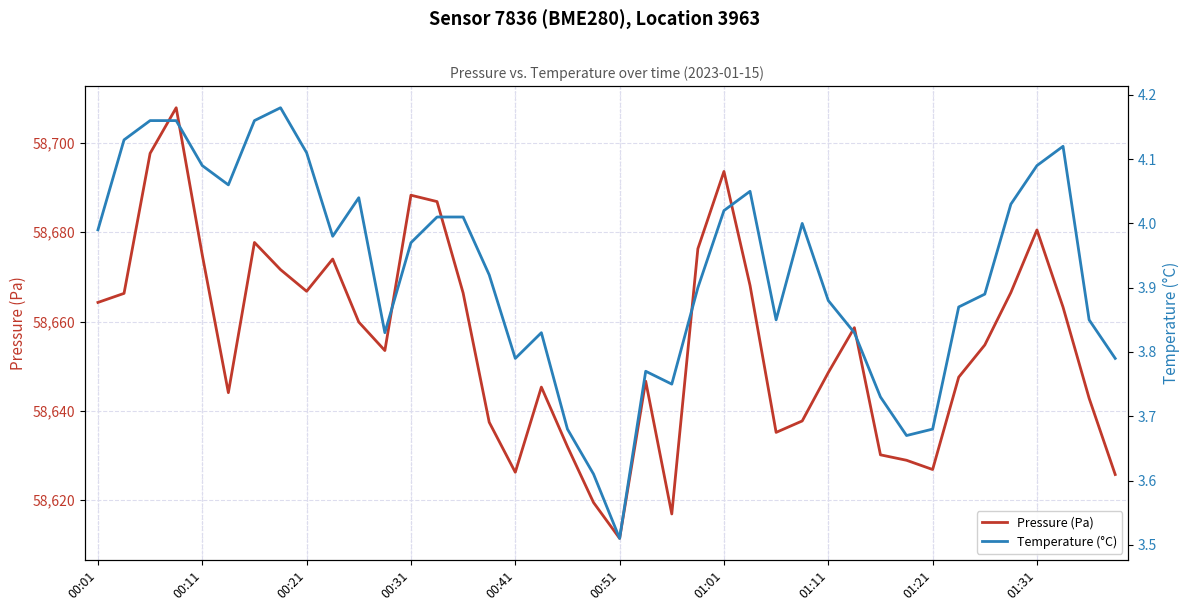

Is this an area chart (filled region under the line)?

No